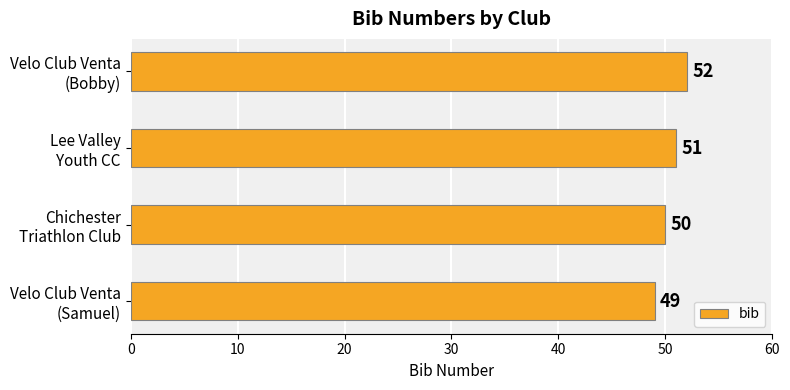

What is the smallest value displayed?

49